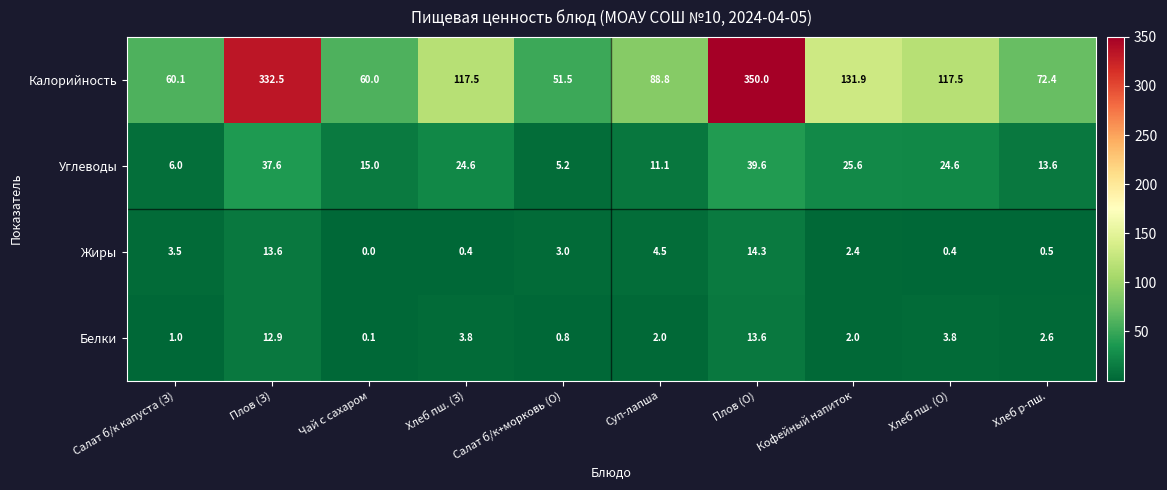

At which label is Жиры closest to 7?

Суп-лапша